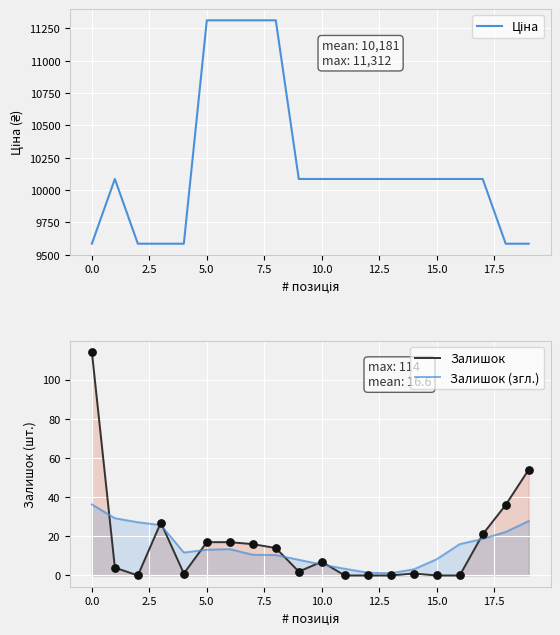

Which series has the largest total across all categories?

Ціна